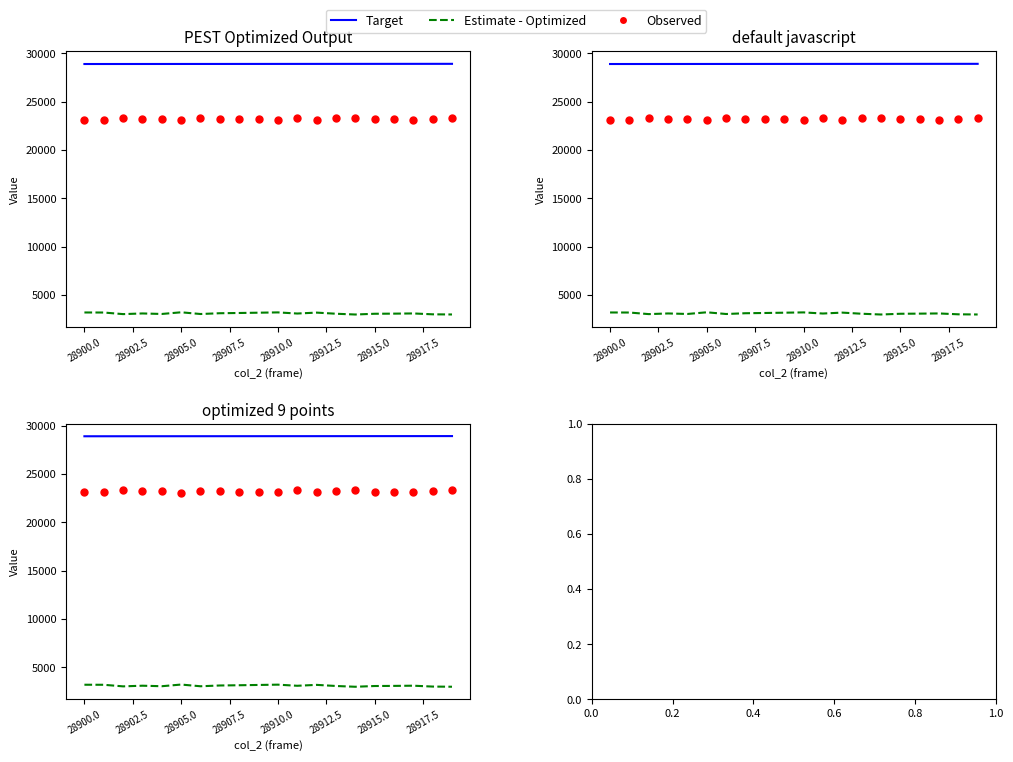

Is the value of Target at 14 greater than the value of Estimate - Optimized at 10?

Yes